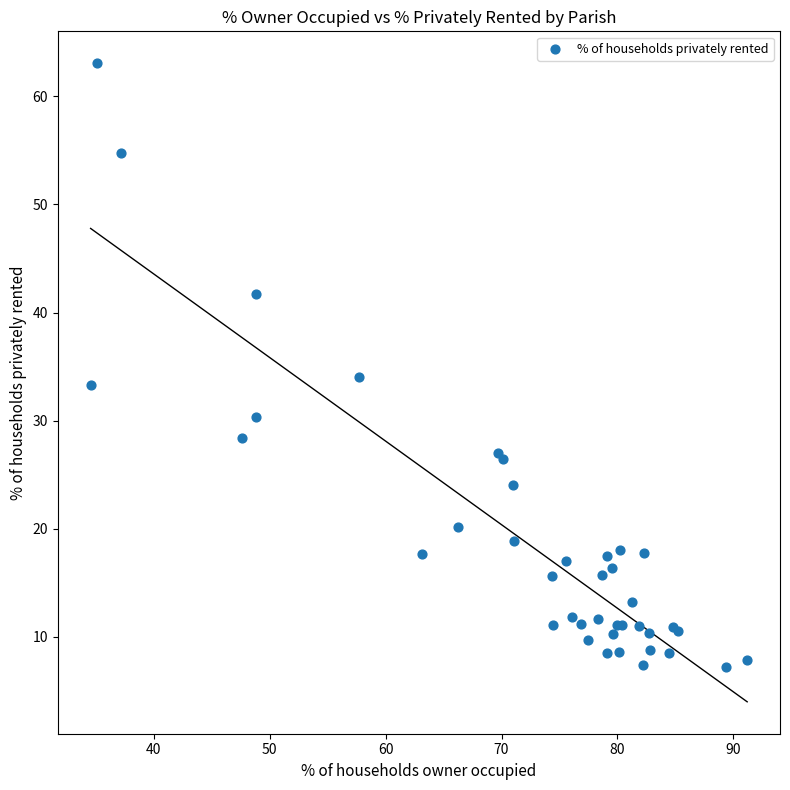

What Y value in the scatter plot is closest to 35?

34.1